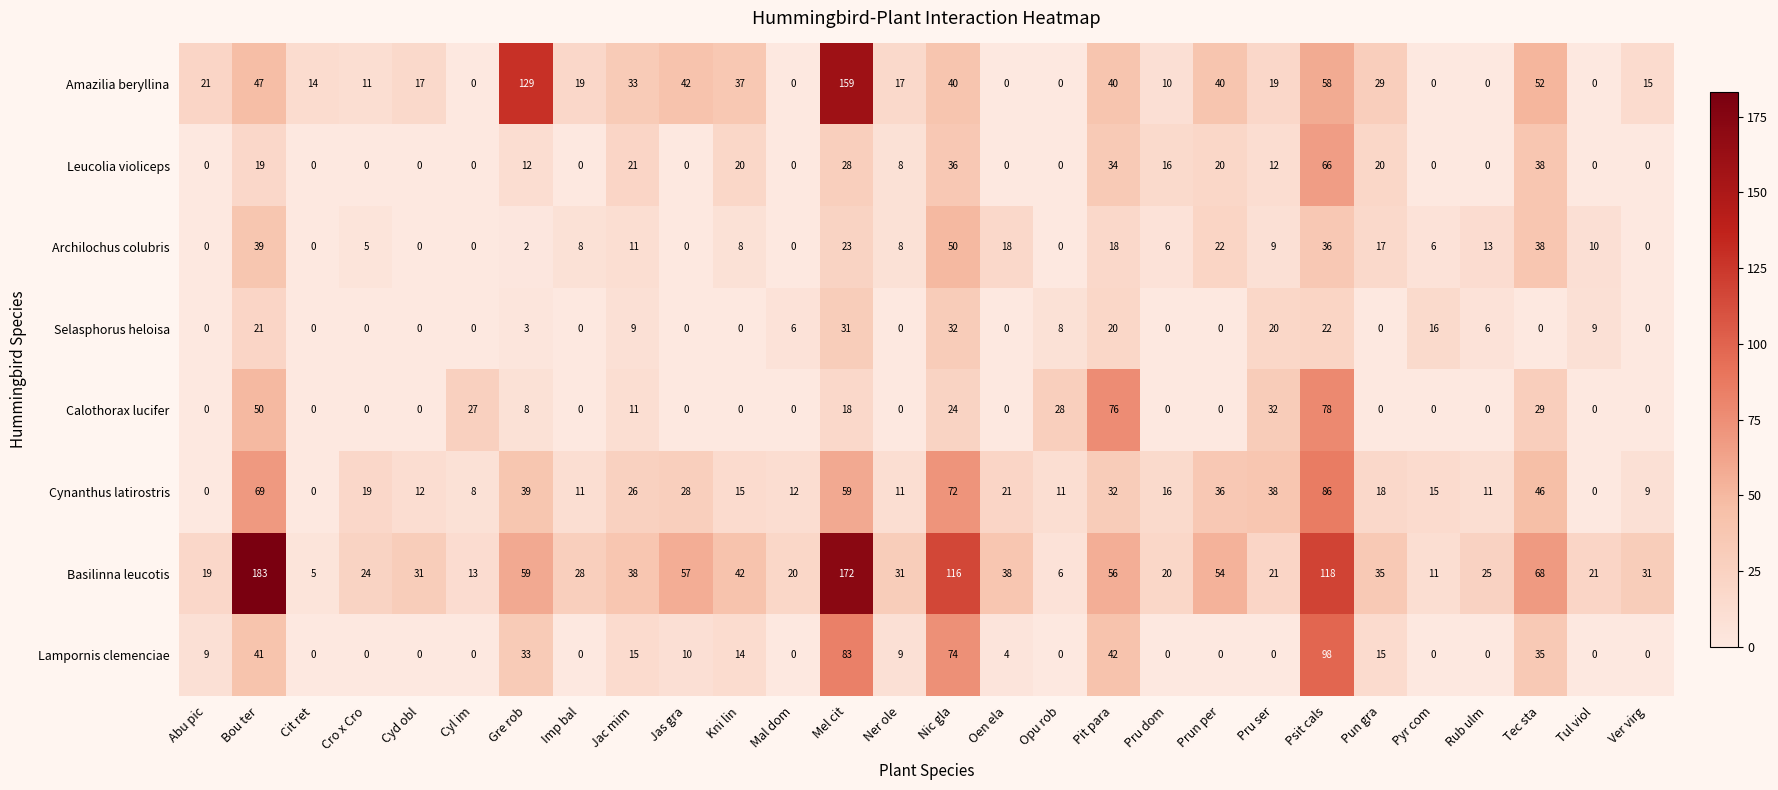

Which series has the largest total across all categories?

Basilinna leucotis